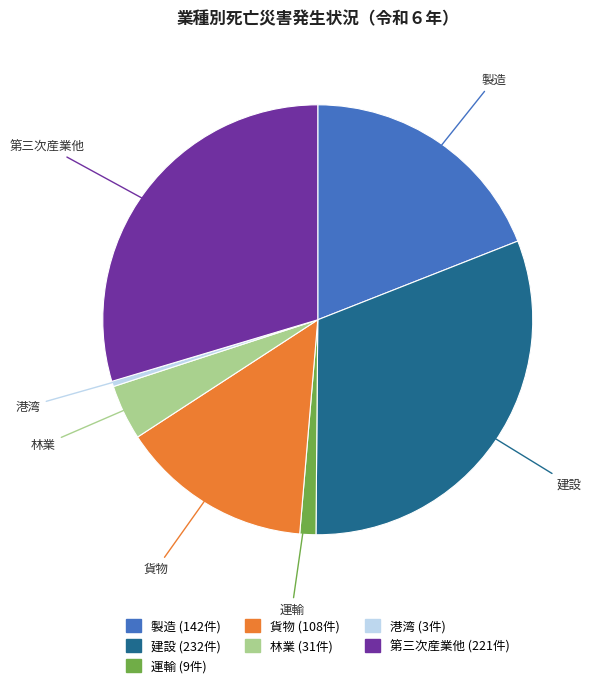

Which has a higher value, 貨物 or 港湾?

貨物